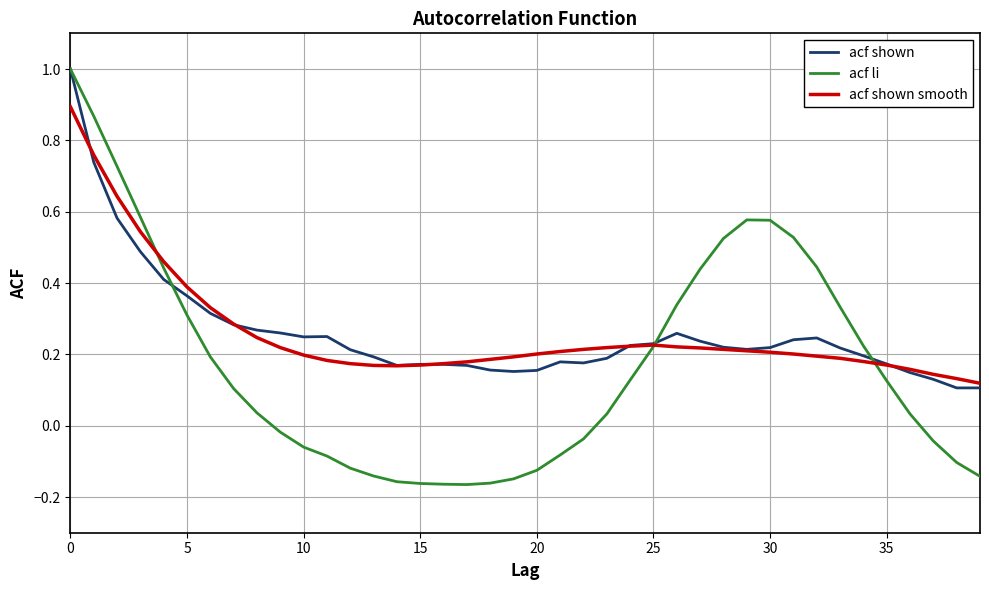

Which series has the largest range (max minus min)?

acf li